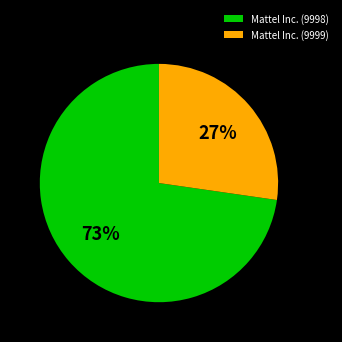

Between Mattel Inc. (9998) and Mattel Inc. (9999), which is larger?

Mattel Inc. (9998)